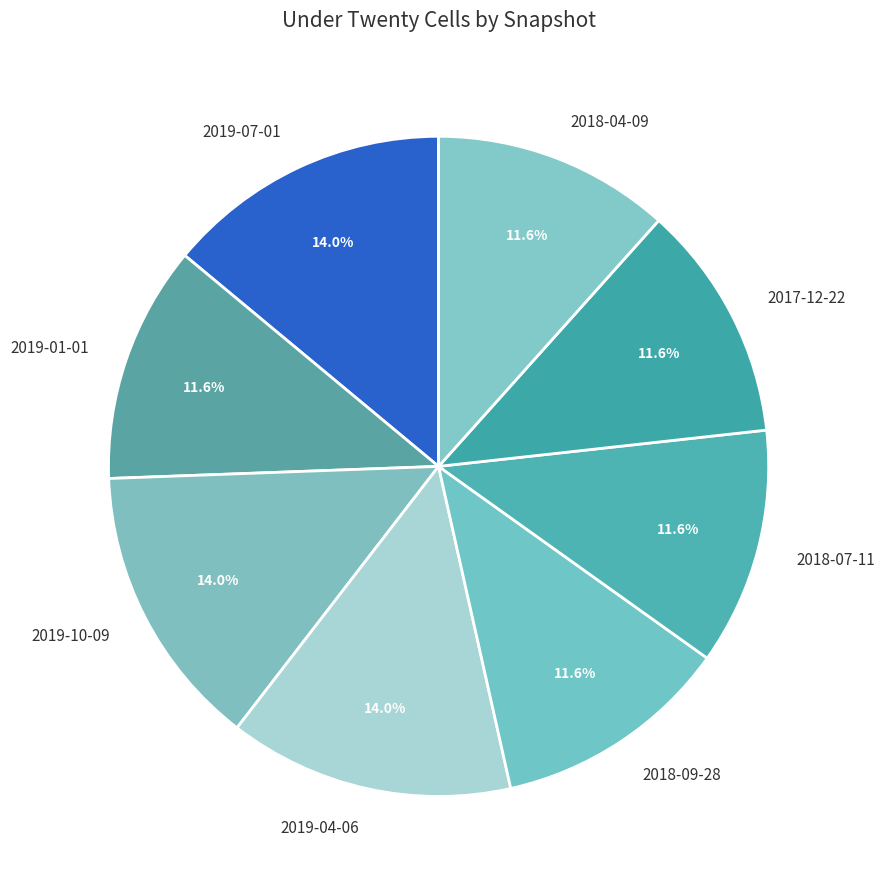

What portion of the pie excludes 2019-07-01?

86.0%